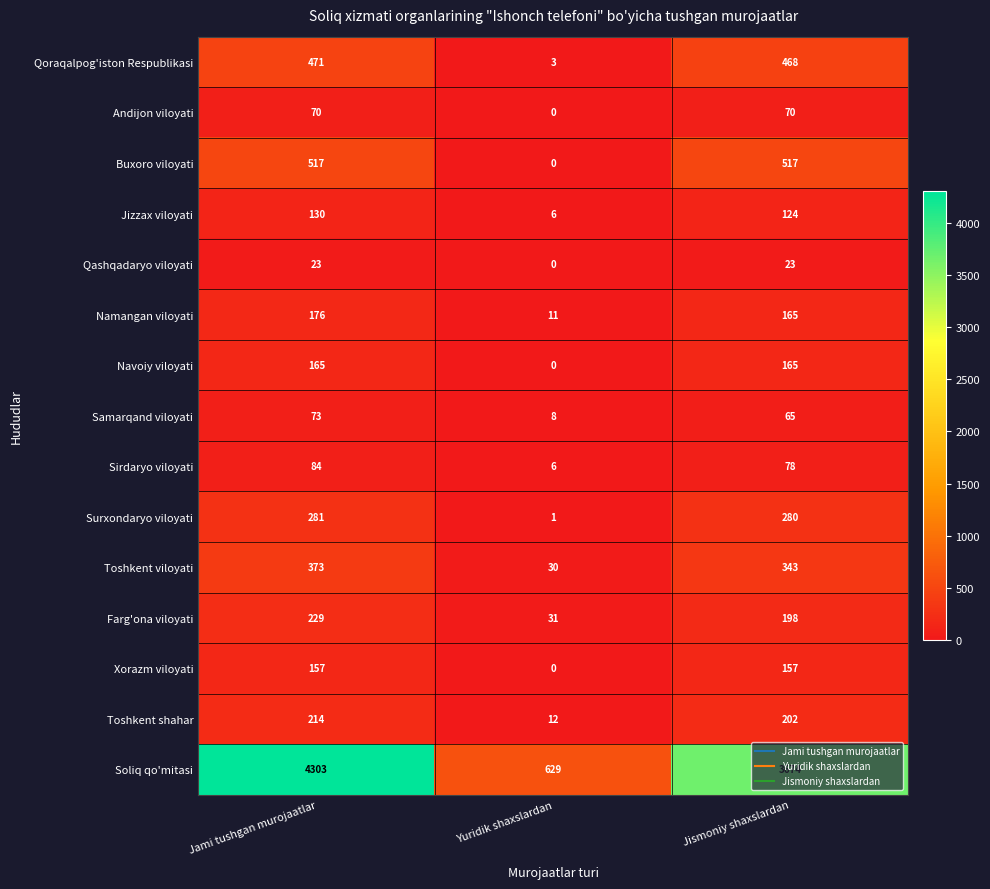

The value of Soliq qo'mitasi at Jismoniy shaxslardan is 2037. True or false?

False